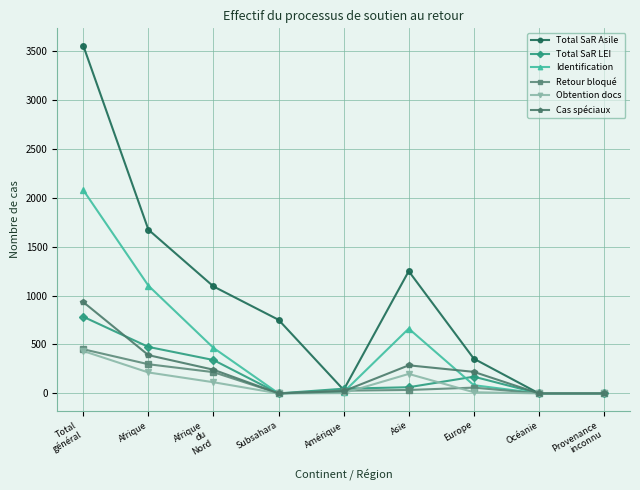

Which series has the largest total across all categories?

Total SaR Asile